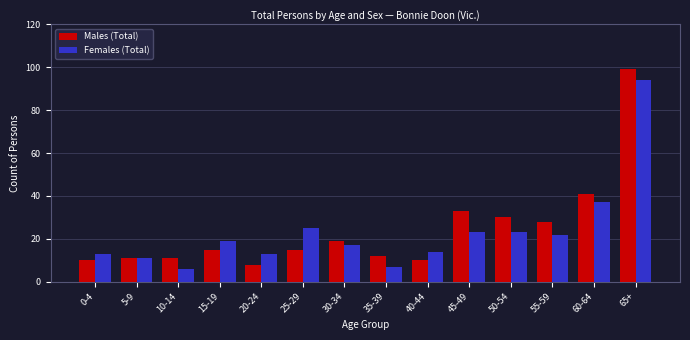

List the series in order of their overall mean, highest first.

Males (Total), Females (Total)